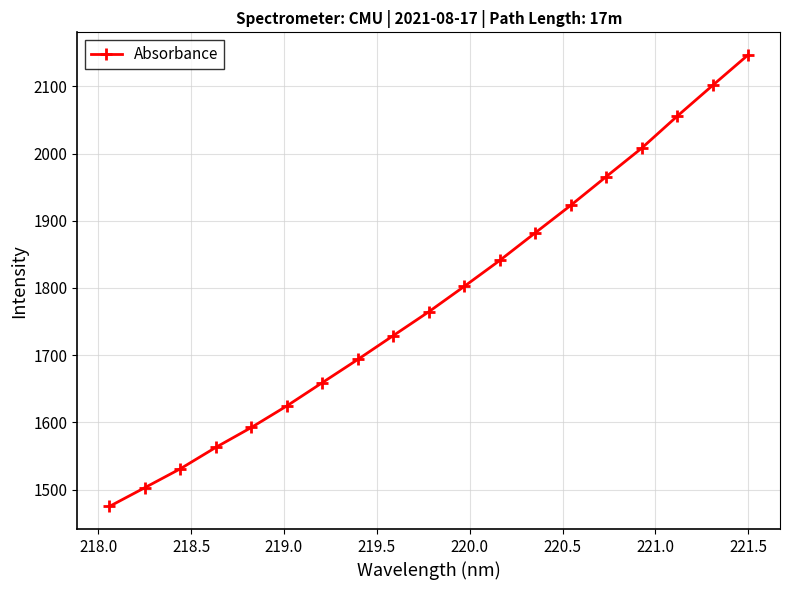

What is the difference between the second highest and minimum values?

626.4